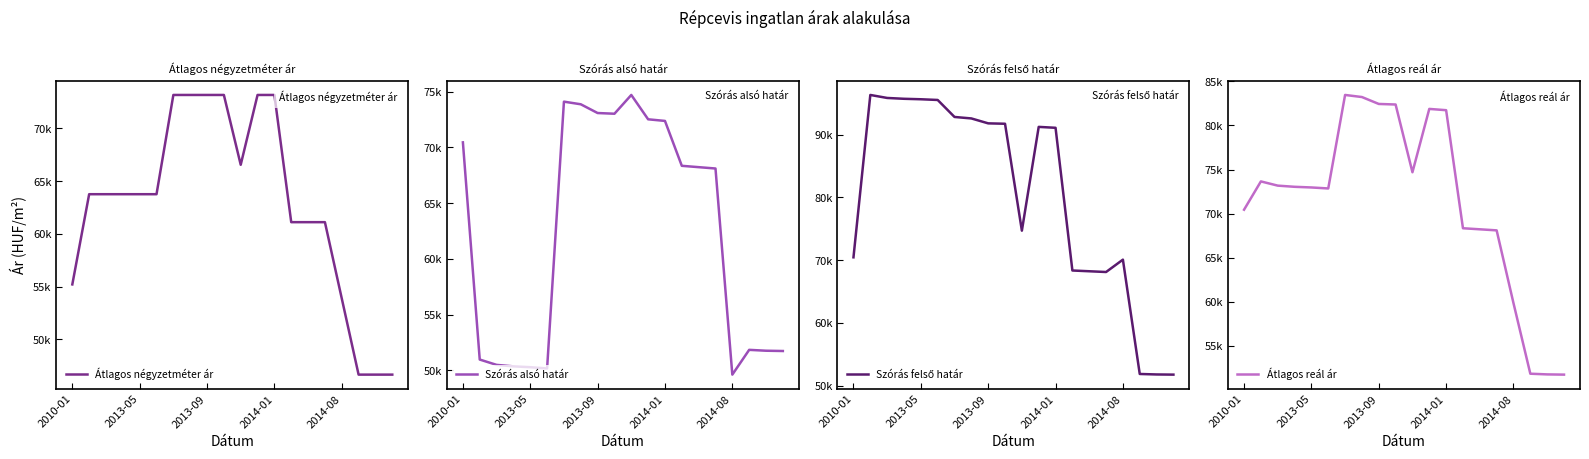

Reading right to left, what are all the values shown in this chart?

Átlagos négyzetméter ár: 46650	46650	46650	53880	61111	61111	61111	73177	73177	66555	73177	73177	73177	73177	63763	63763	63763	63763	63763	55207
Szórás alsó határ: 51736	51762	51840	49619	68098	68218	68339	72363	72508	74691	73008	73071	73855	74091	50172	50285	50360	50493	50971	70441
Szórás felső határ: 51736	51762	51840	70069	68098	68218	68339	91093	91238	74691	91738	91801	92585	92821	95530	95643	95718	95851	96329	70441
Átlagos reál ár: 51736	51762	51840	59844	68098	68218	68339	81728	81873	74691	82373	82436	83220	83456	72851	72964	73039	73172	73650	70441